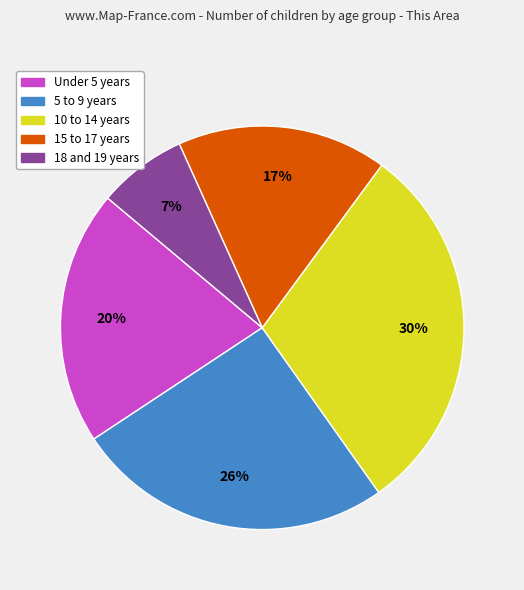

True or false: Under 5 years accounts for 35% of the total.

False